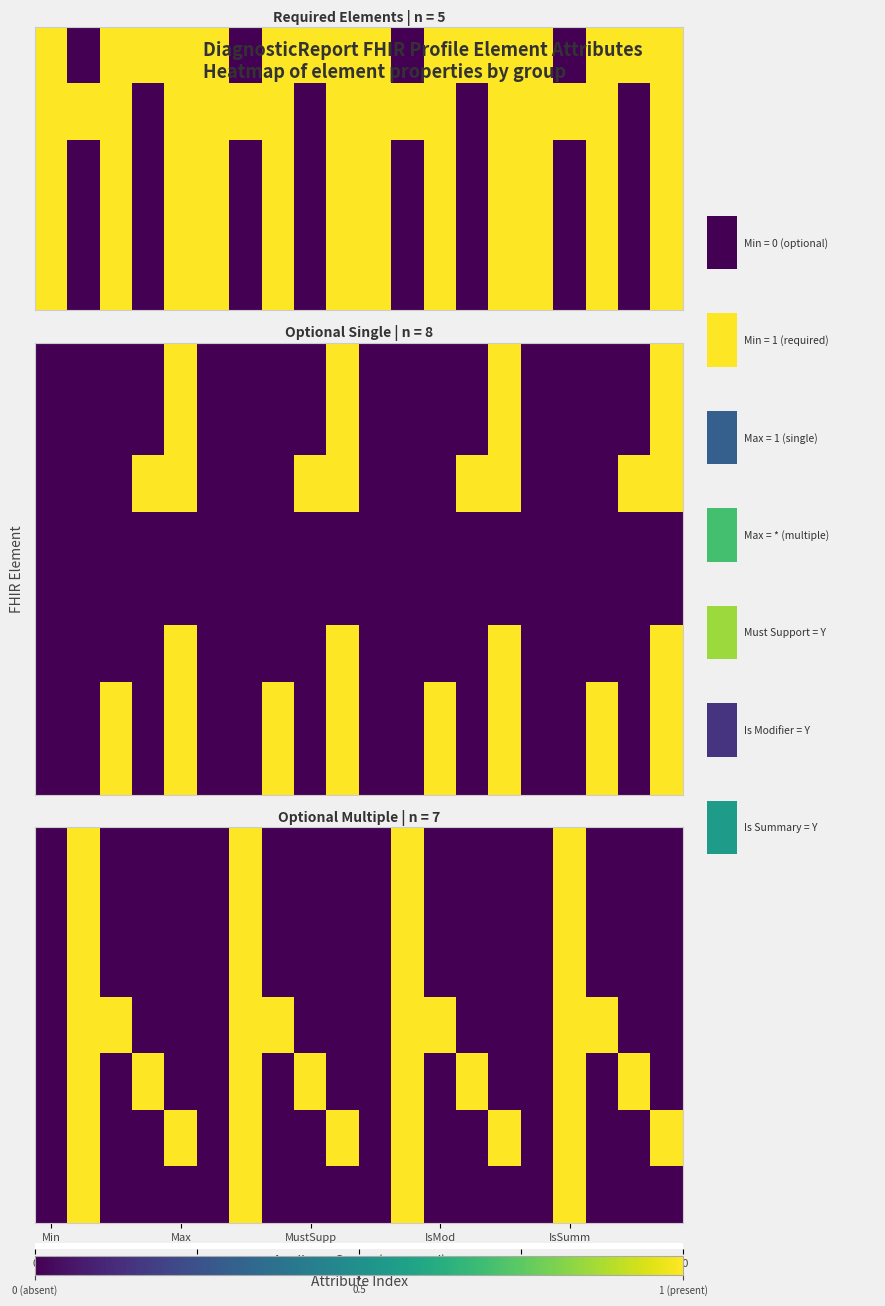

How many series are shown in this chart?

8